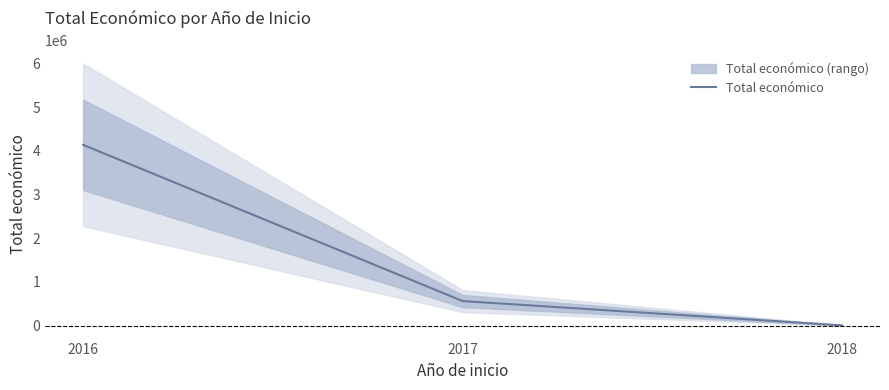

What is the value of the 1st point from the left?

4139393